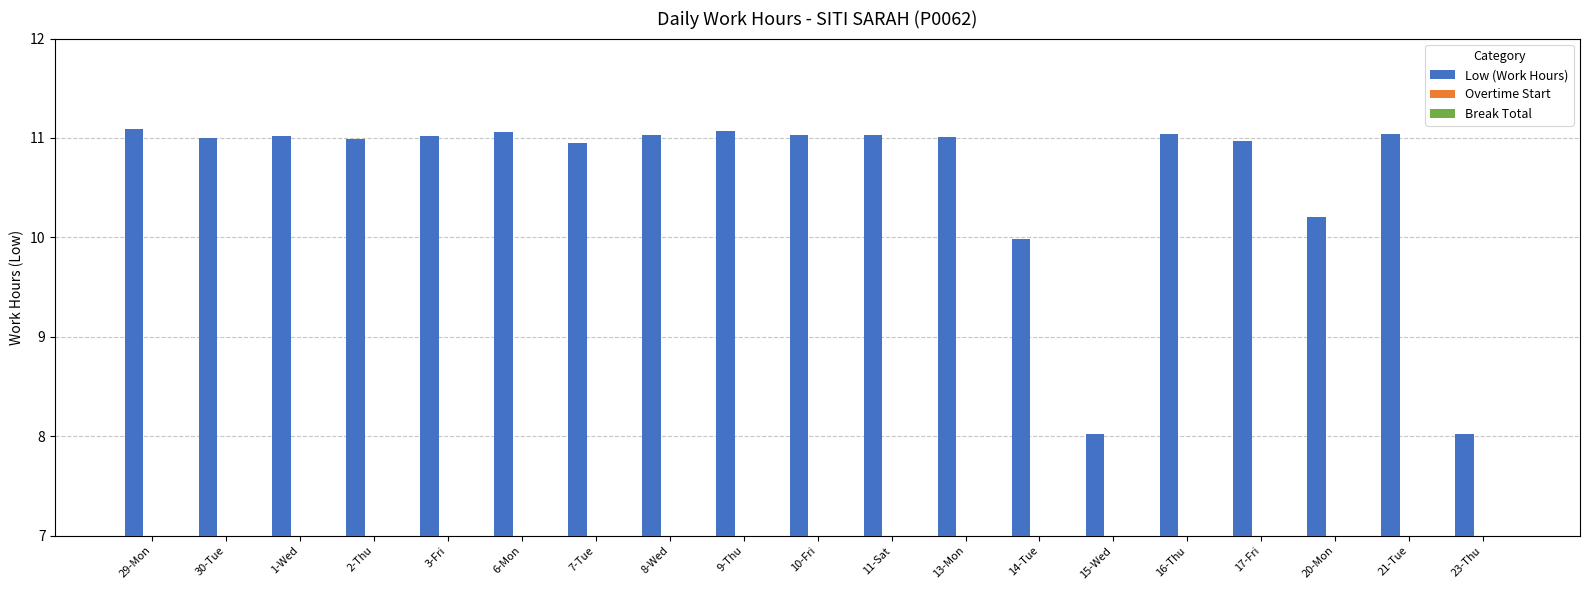

What is the maximum value shown in the chart?

11.1